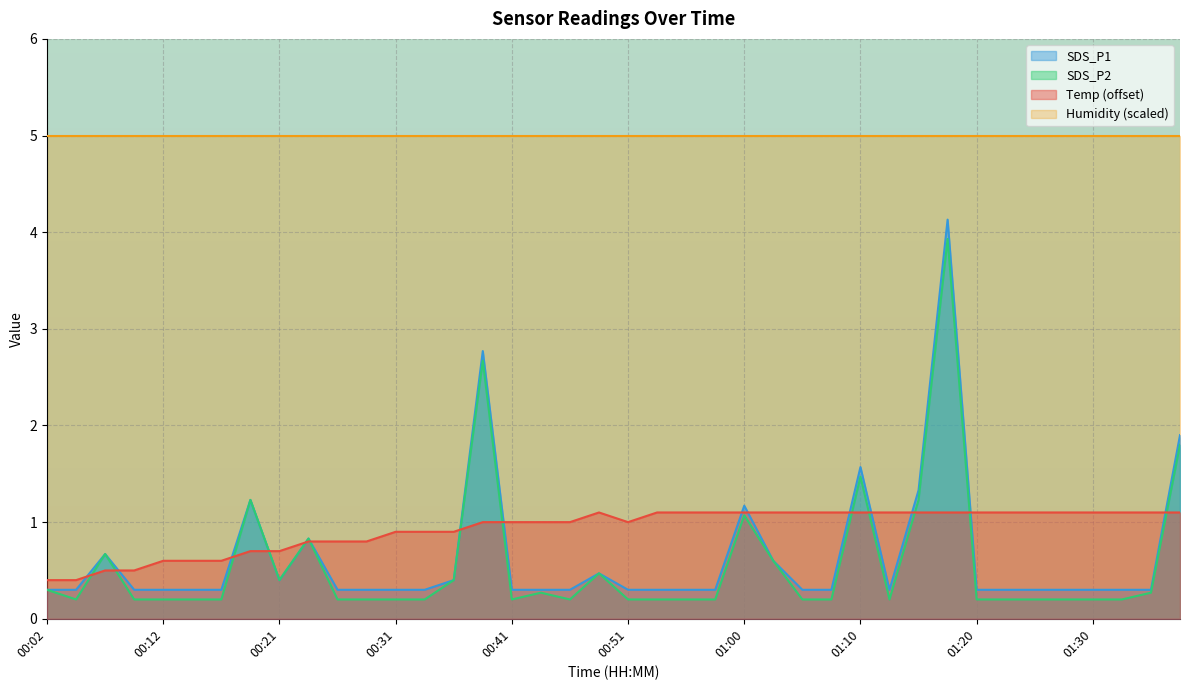

At which category does the chart reach its peak across all series?

01:18